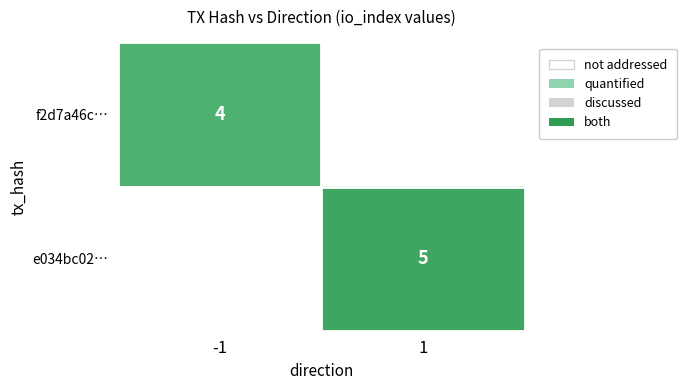

Count the number of categories in the chart.

2